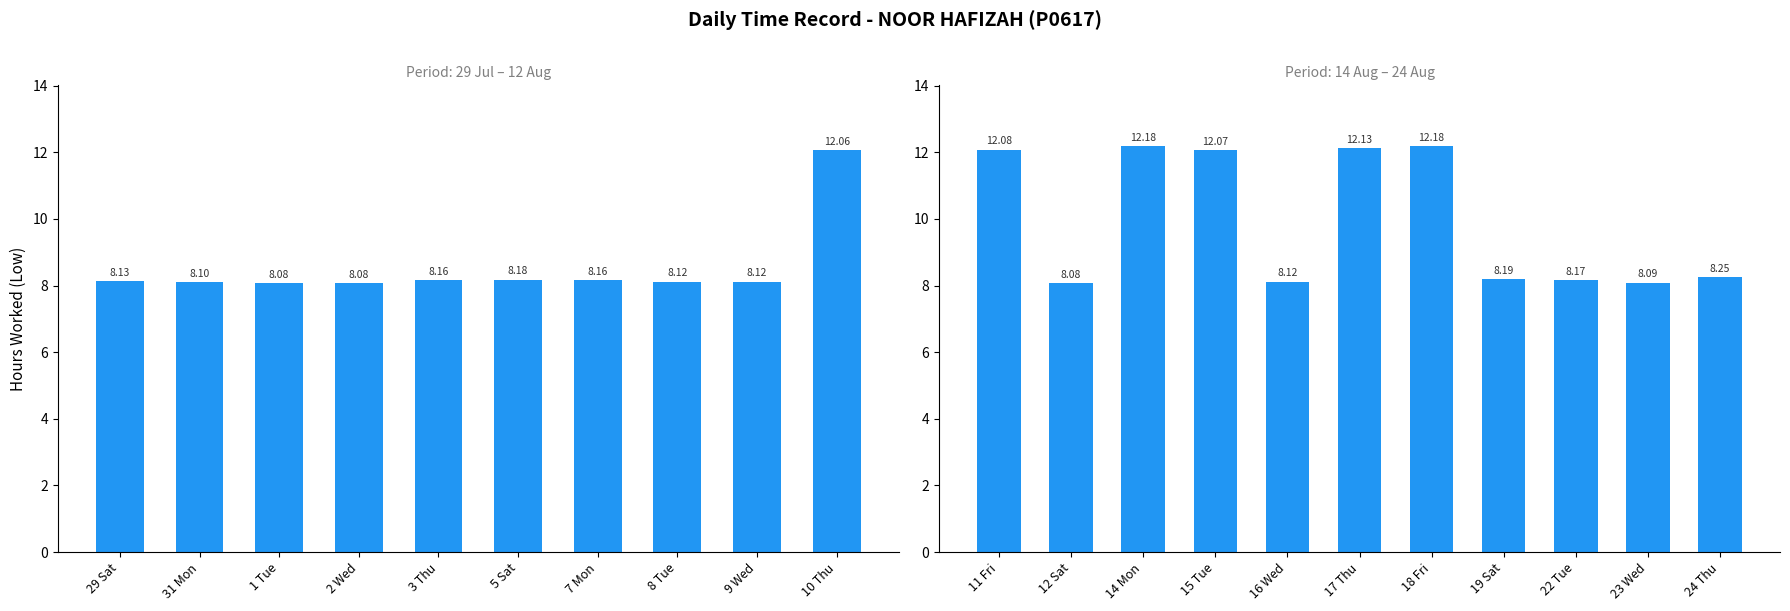

What is the maximum value shown in the chart?

12.2